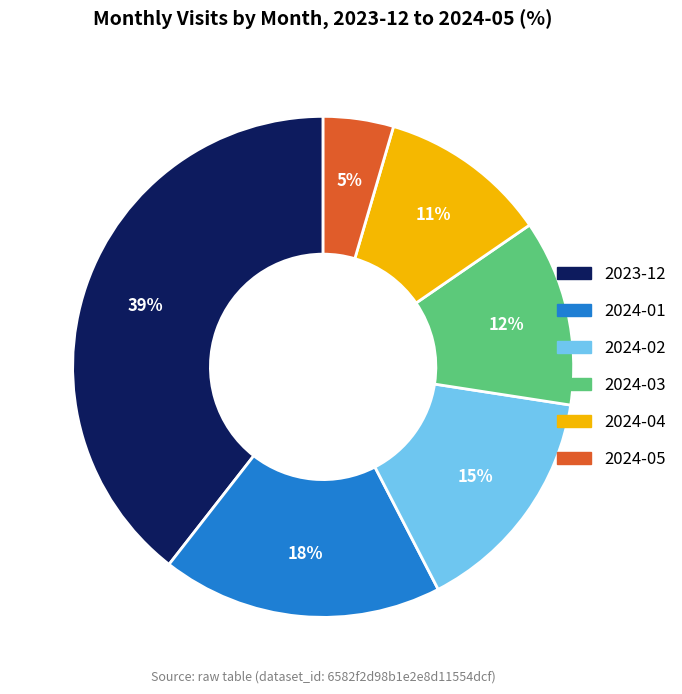

Does 2023-12 account for over 50% of the chart?

No